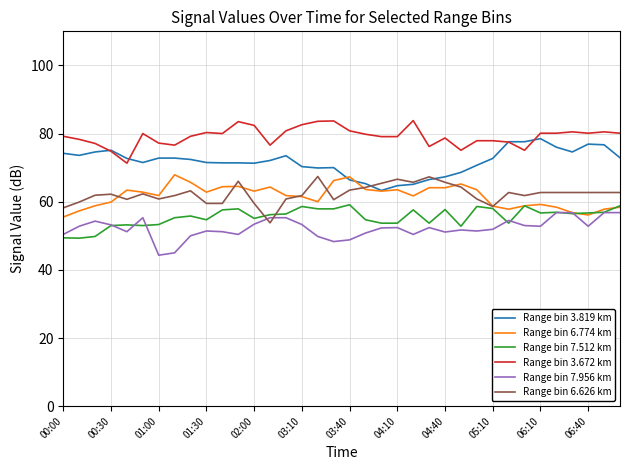

Which series has the largest total across all categories?

Range bin 3.672 km